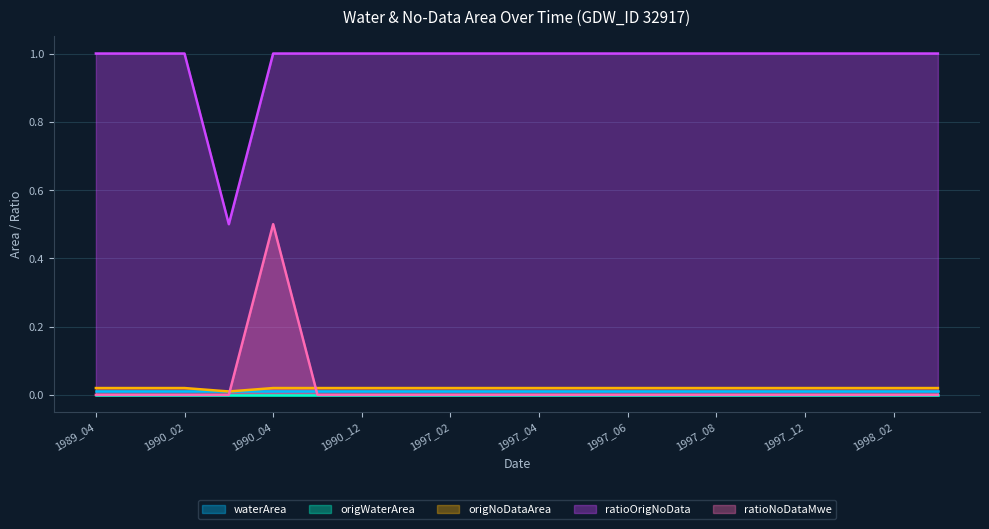

Which series changed the most between 1990_11 and 1997_11?

origNoDataArea